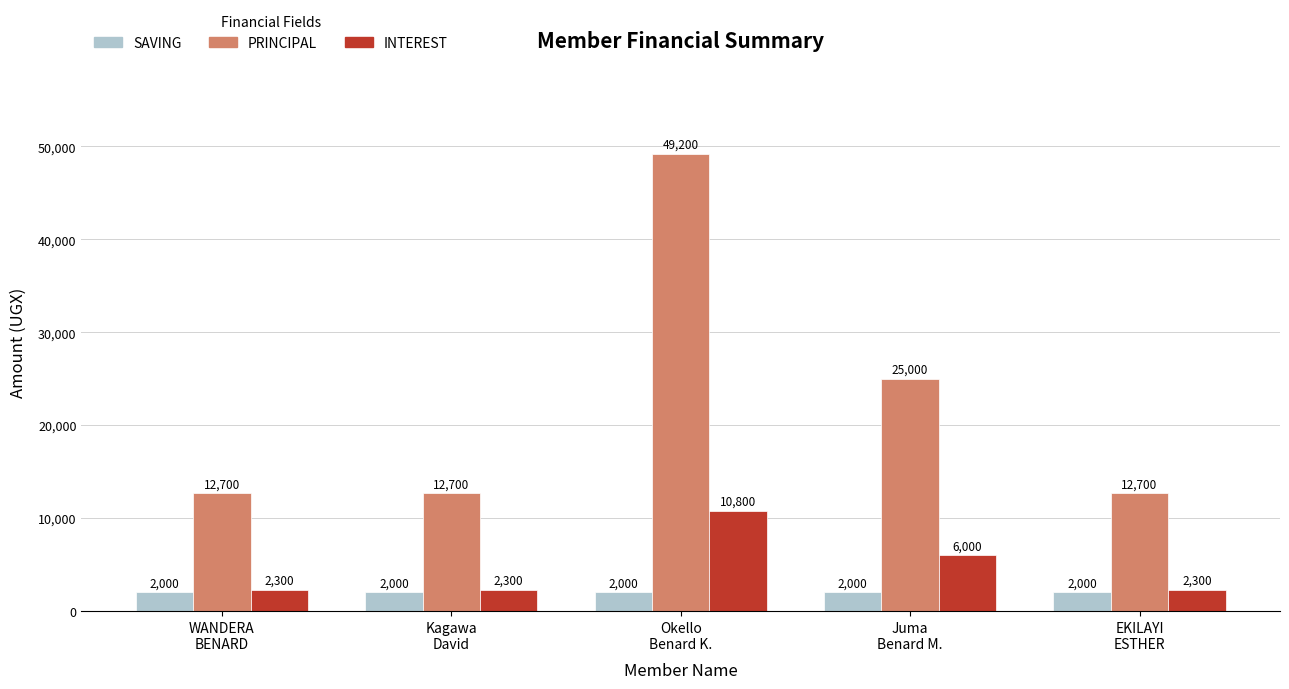

List the series in order of their peak value, lowest first.

SAVING, INTEREST, PRINCIPAL